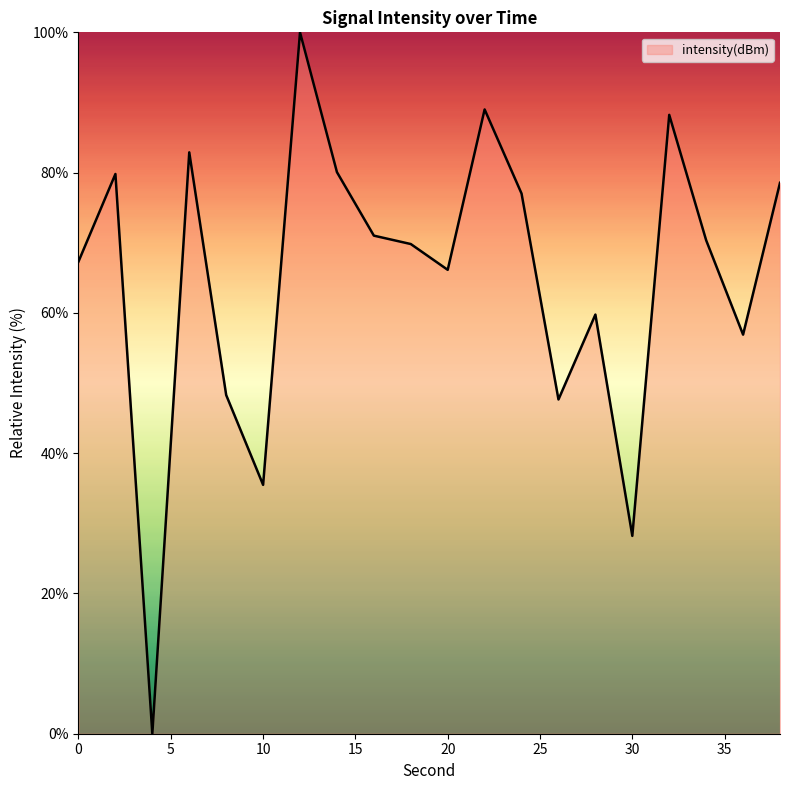

What is the greatest value displayed?

100.0